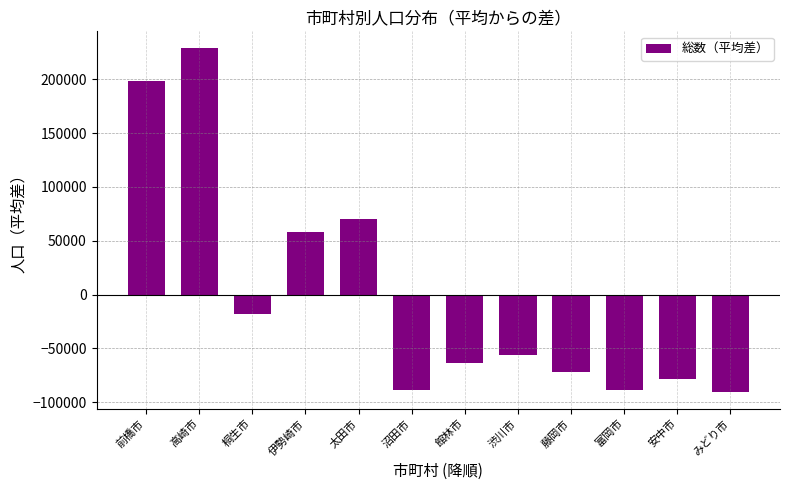

What is the sum of the values at 桐生市 and 伊勢崎市?

40403.7